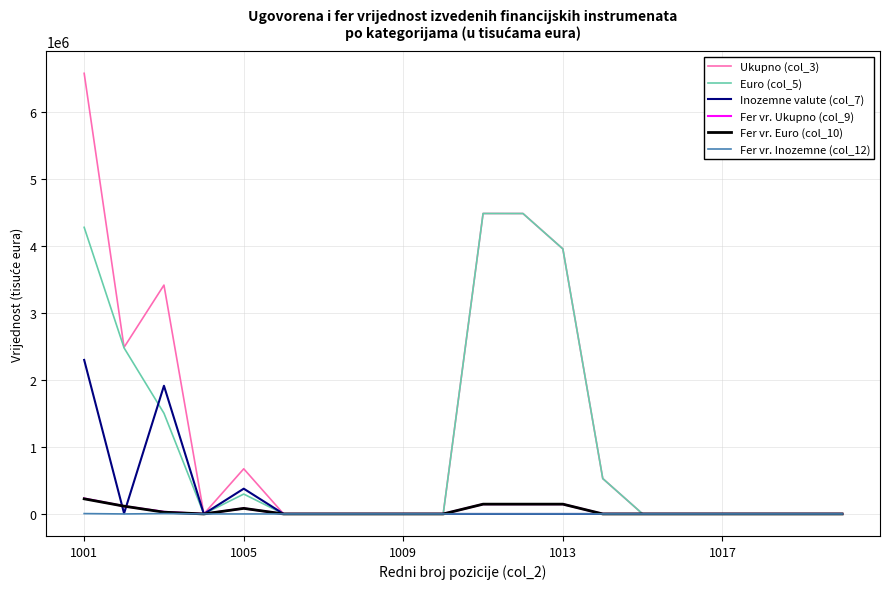

Which series has the largest range (max minus min)?

Ukupno (col_3)